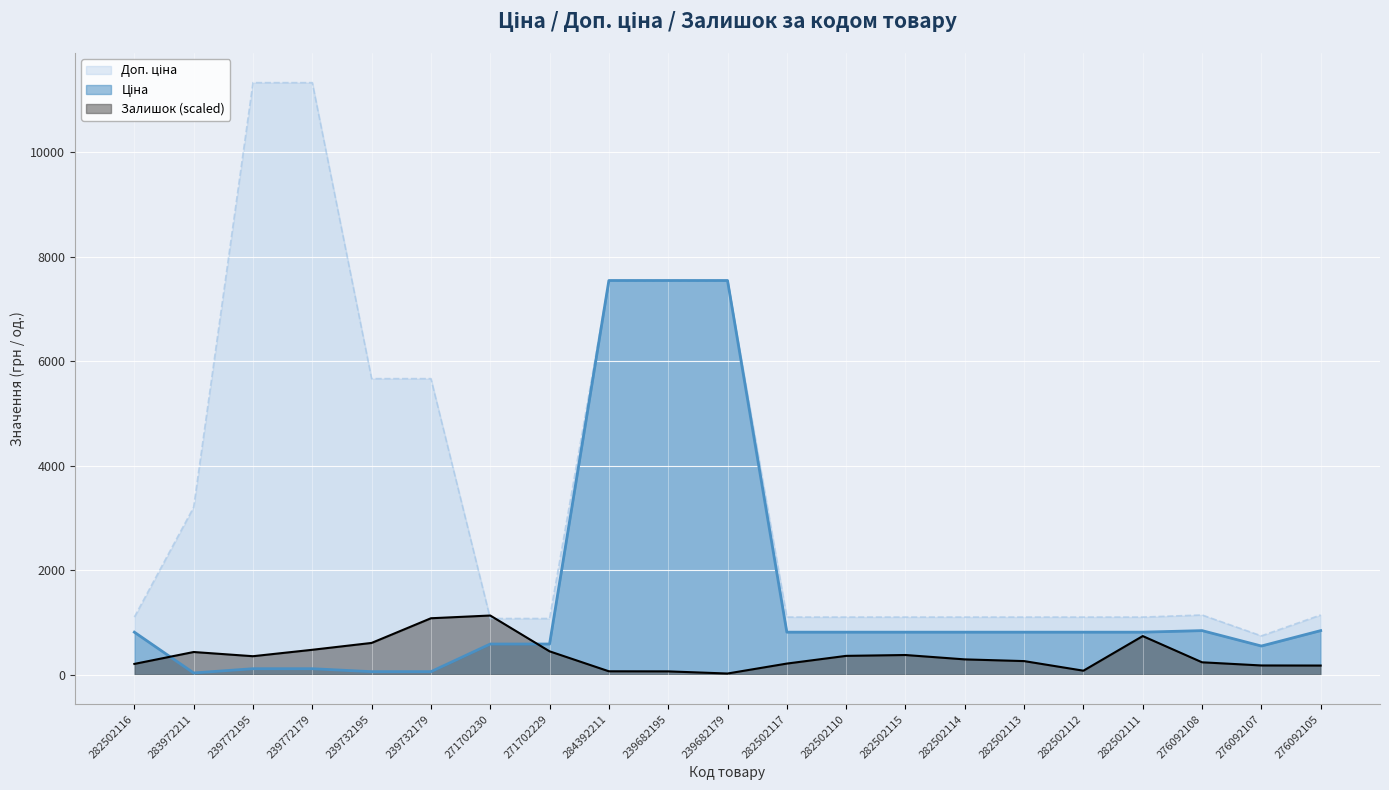

Reading left to right, list all the values displayed in this chart.

Ціна: 813.0	32.0	113.3	113.3	56.7	56.7	586.0	586.0	7545.9	7545.9	7545.9	813.0	813.0	813.0	813.0	813.0	813.0	813.0	842.8	547.8	842.8
Доп. ціна: 1101.8	3205.0	11334.0	11334.0	5667.0	5667.0	1074.5	1074.5	7545.9	7545.9	7545.9	1101.8	1101.8	1101.8	1101.8	1101.8	1101.8	1101.8	1142.1	742.0	1142.1
Залишок: 205.1	433.1	352.7	475.7	607.0	1079.4	1131.9	446.2	64.0	62.3	21.3	211.6	359.2	375.7	292.0	259.2	75.5	738.2	236.2	175.5	173.9